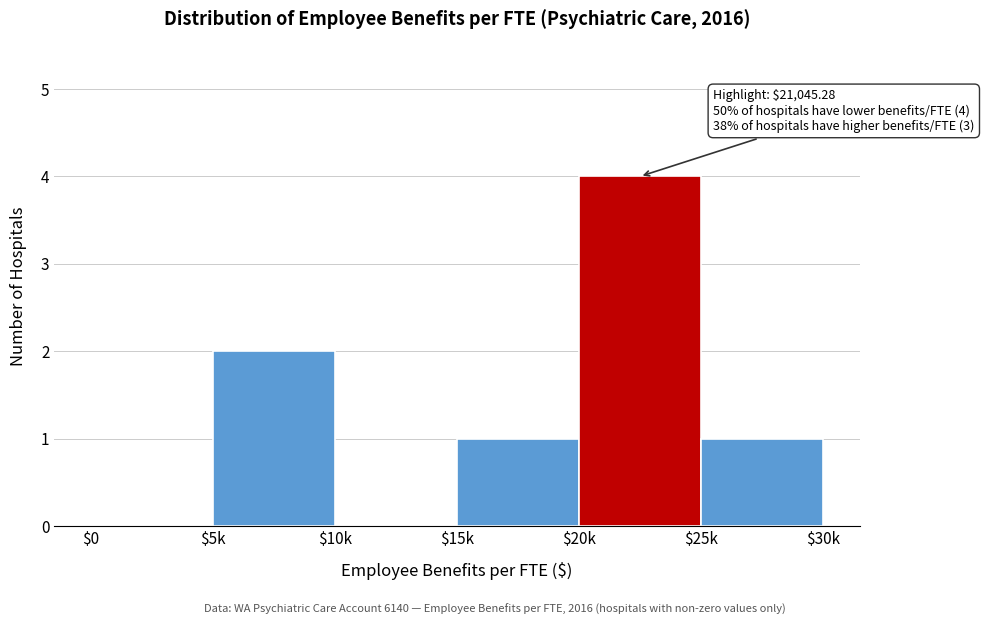

What is the sum of all values?

8